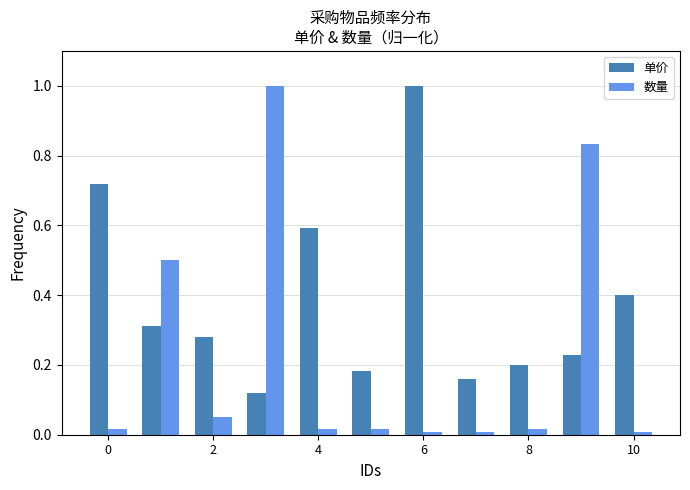

Rank the series by their average value, from highest to lowest.

单价, 数量